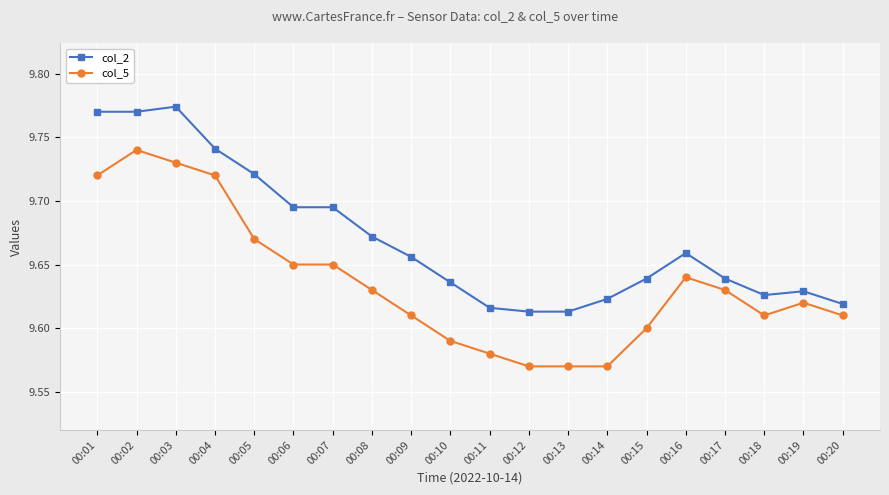

At which label does col_2 reach its peak?

00:03